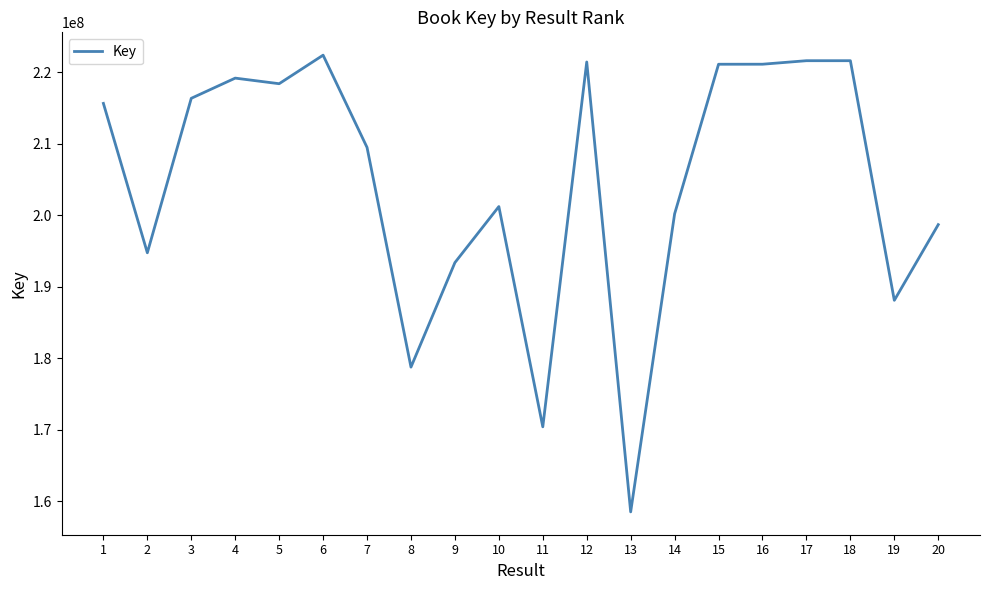

True or false: the data shows 132276553 at 18.

False